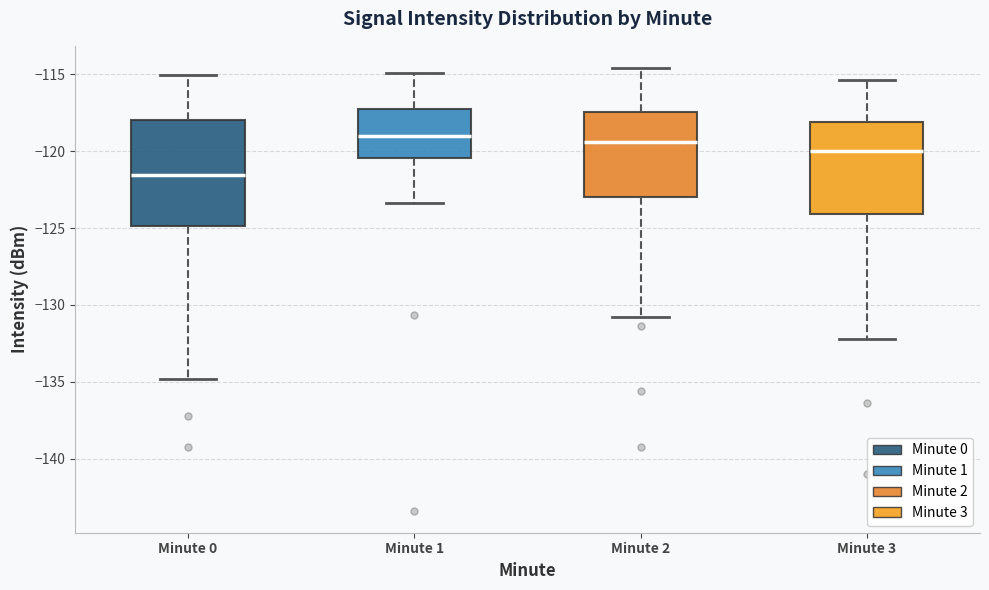

Where does the upper whisker of the box for Minute 0 end on the y-axis? The values are not printed on the chart, so give them approximately, as read against the axis.

-115.0